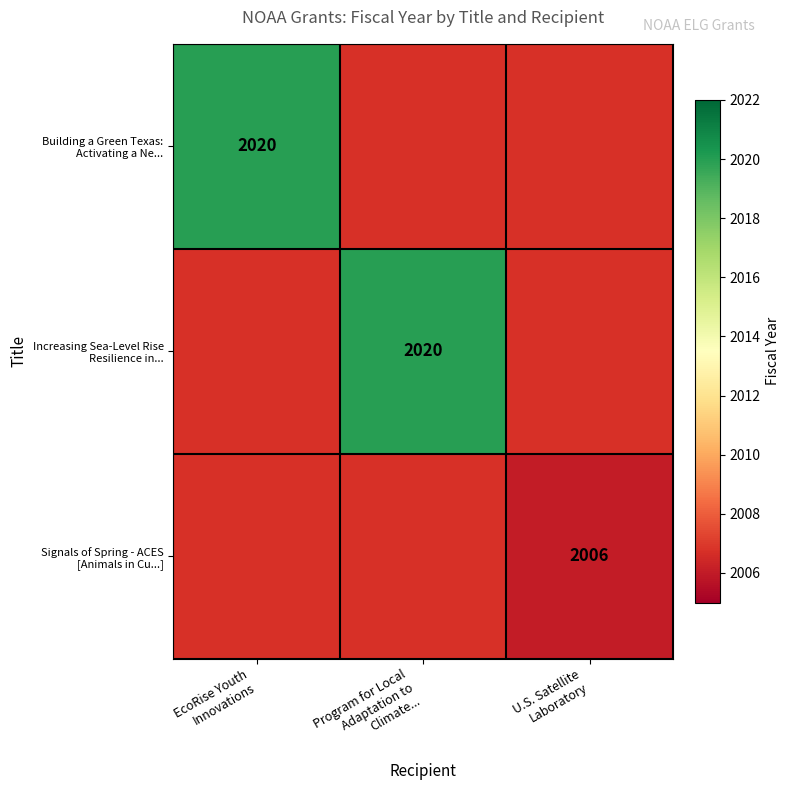

How many data points does each series have?

3